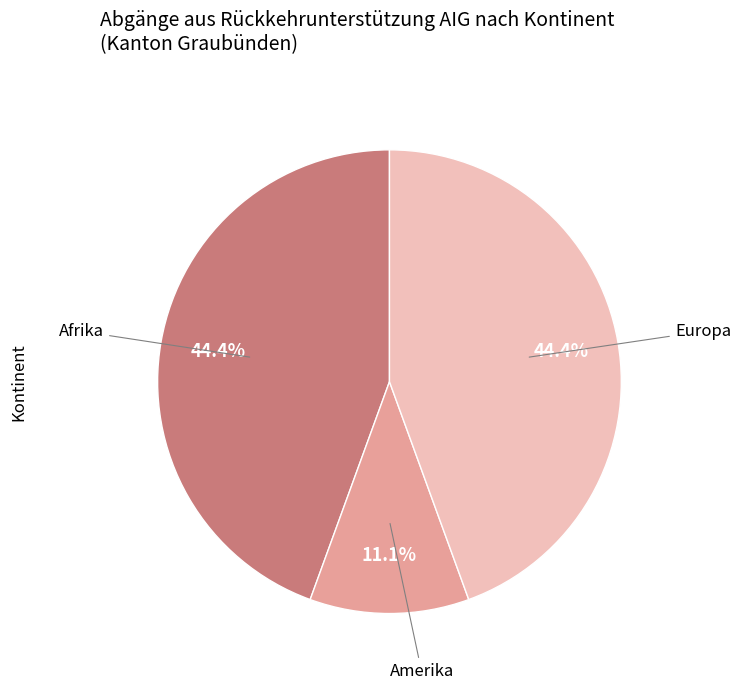

Combined, what portion of the pie is Europa and Amerika?

55.6%